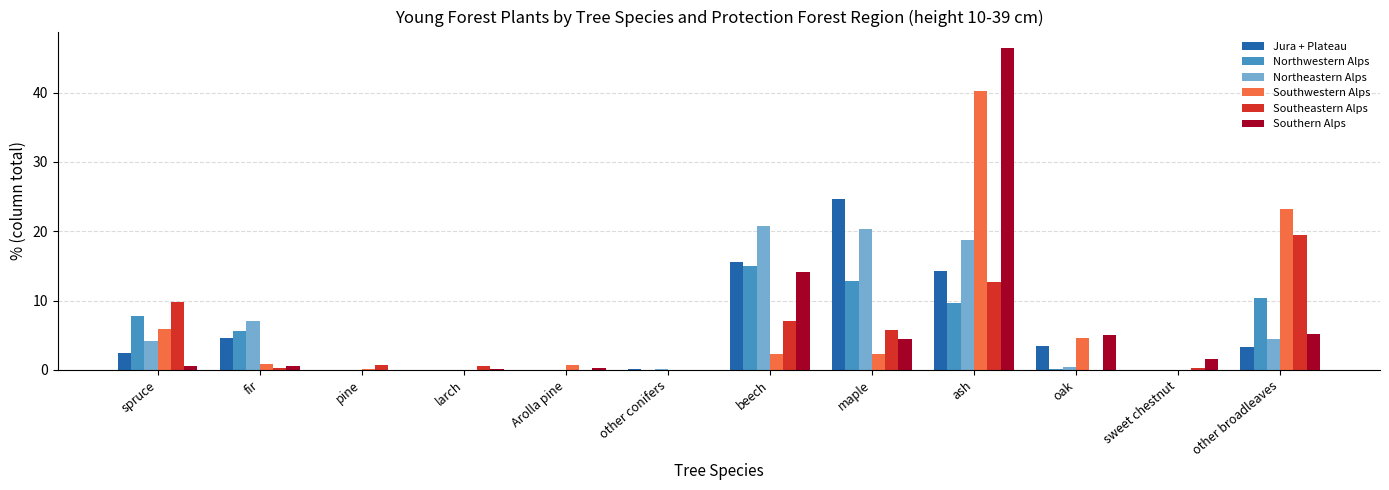

What is the sum of all Southeastern Alps values?

56.2